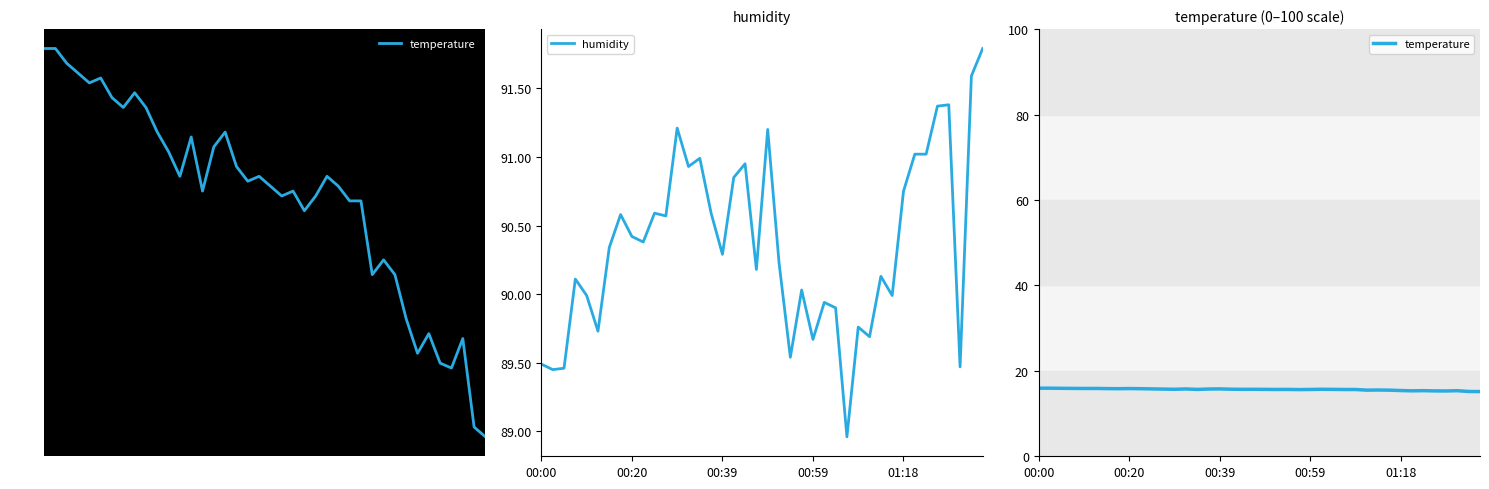

What is the maximum value for humidity?

91.8